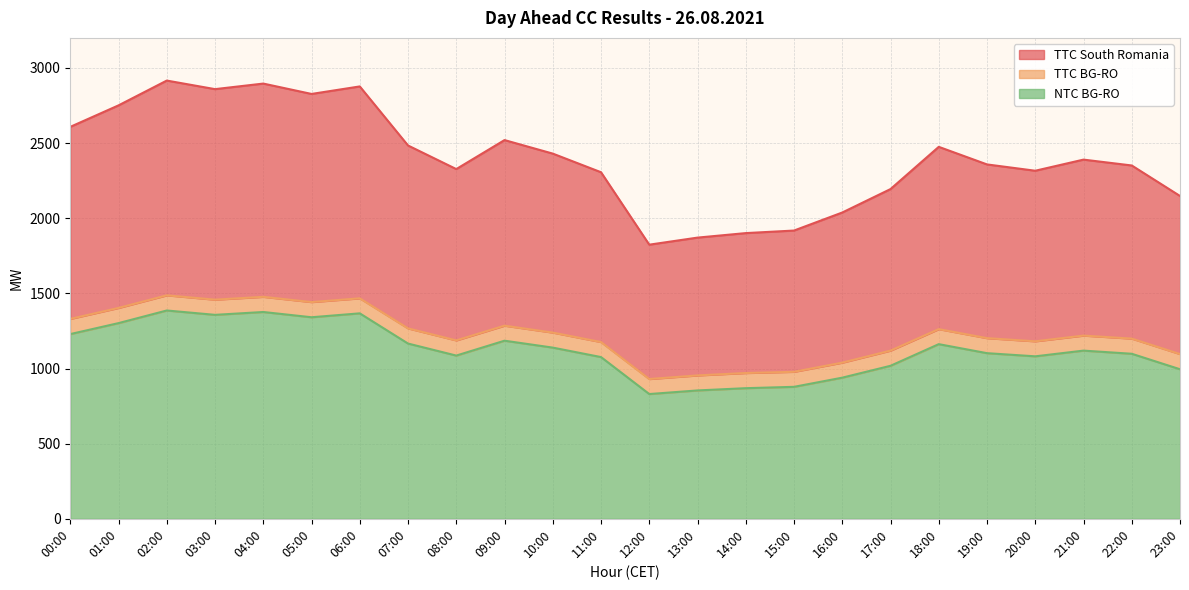

Reading left to right, list all the values displayed in this chart.

TTC South Romania: 00:00=2608	01:00=2751	02:00=2916	03:00=2859	04:00=2896	05:00=2827	06:00=2877	07:00=2484	08:00=2327	09:00=2520	10:00=2430	11:00=2306	12:00=1824	13:00=1871	14:00=1901	15:00=1918	16:00=2038	17:00=2194	18:00=2475	19:00=2358	20:00=2316	21:00=2390	22:00=2351	23:00=2148
TTC BG-RO: 00:00=1330	01:00=1403	02:00=1487	03:00=1458	04:00=1477	05:00=1442	06:00=1467	07:00=1267	08:00=1187	09:00=1285	10:00=1239	11:00=1176	12:00=930	13:00=954	14:00=970	15:00=978	16:00=1039	17:00=1119	18:00=1262	19:00=1202	20:00=1181	21:00=1219	22:00=1199	23:00=1096
NTC BG-RO: 00:00=1229	01:00=1302	02:00=1386	03:00=1357	04:00=1376	05:00=1341	06:00=1367	07:00=1166	08:00=1086	09:00=1185	10:00=1139	11:00=1076	12:00=830	13:00=854	14:00=869	15:00=878	16:00=939	17:00=1018	18:00=1162	19:00=1102	20:00=1081	21:00=1119	22:00=1098	23:00=995